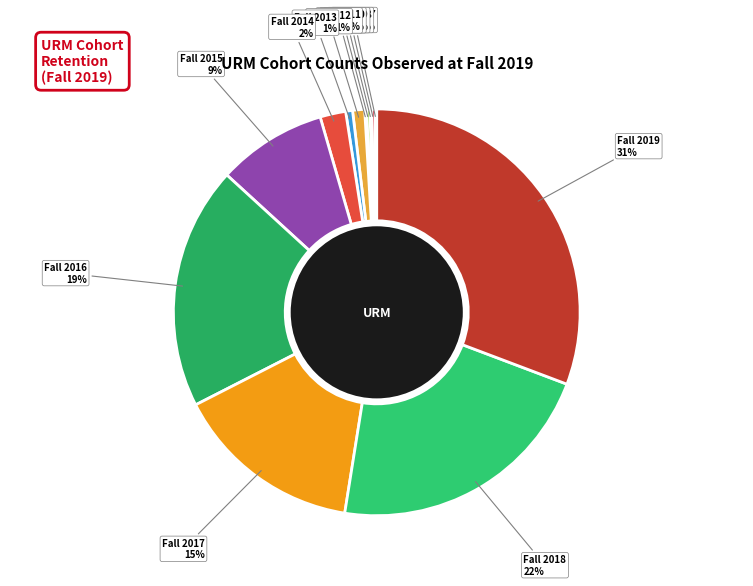

Rank the categories by value from lowest to highest.

Fall 2006, Fall 2021, Fall 2004, Fall 2005, Fall 2007, Fall 2009, Fall 2011, Fall 2008, Fall 2010, Fall 2013, Fall 2012, Fall 2014, Fall 2015, Fall 2016, Fall 2017, Fall 2020, Fall 2018, Fall 2019